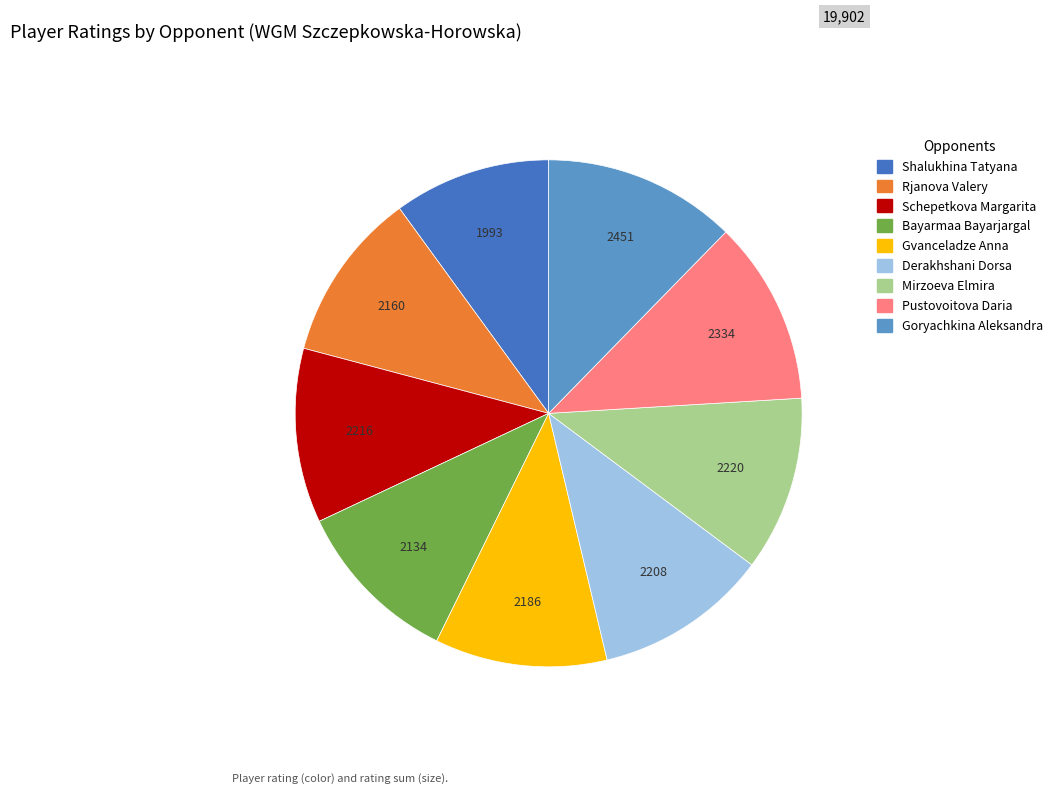

Does any single category account for the majority?

No